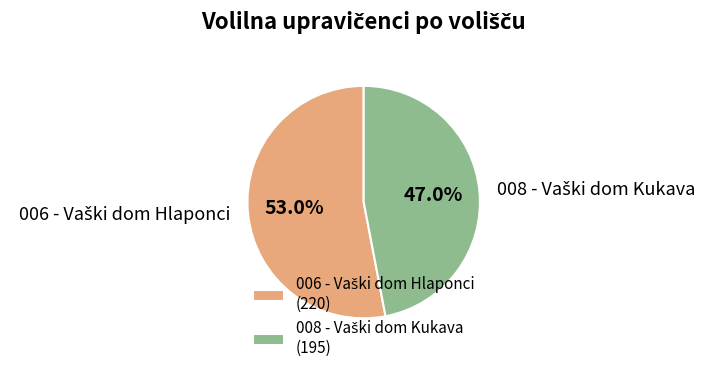

Is there any slice that represents more than half of the pie?

Yes